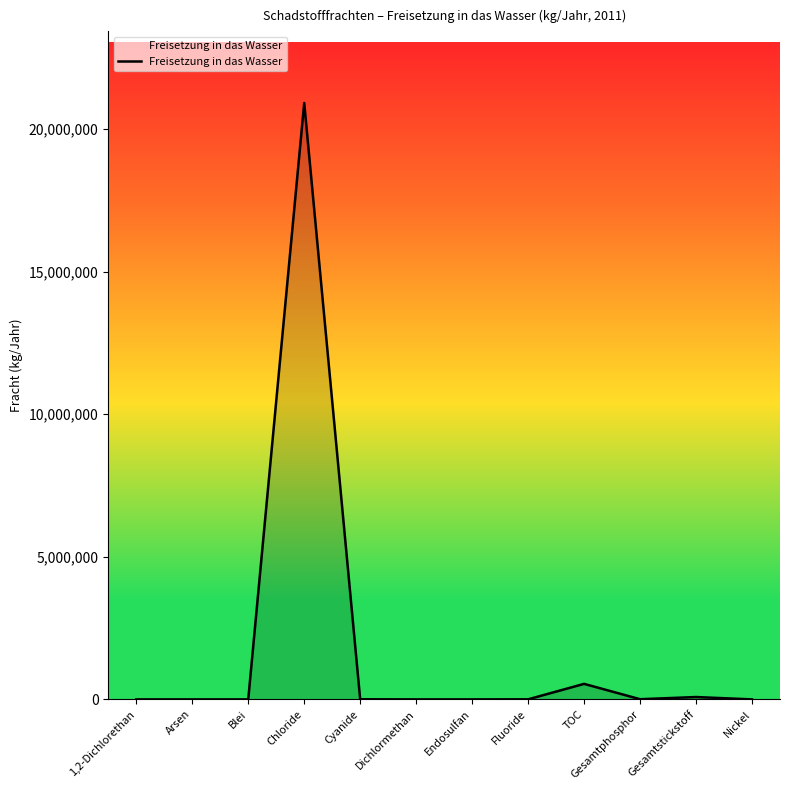

How many lines are shown in the chart?

1